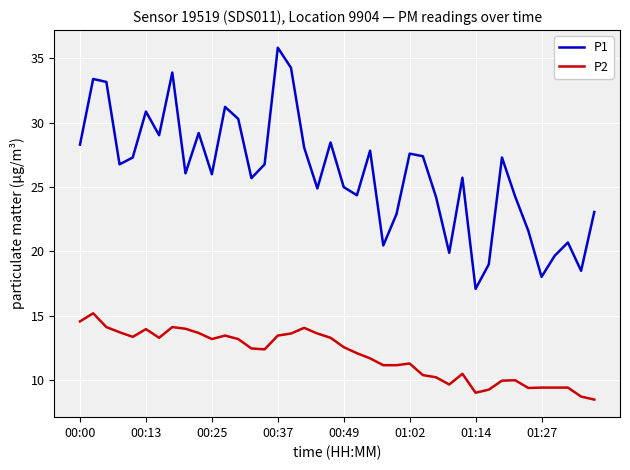

Which series has the widest spread of values?

P1